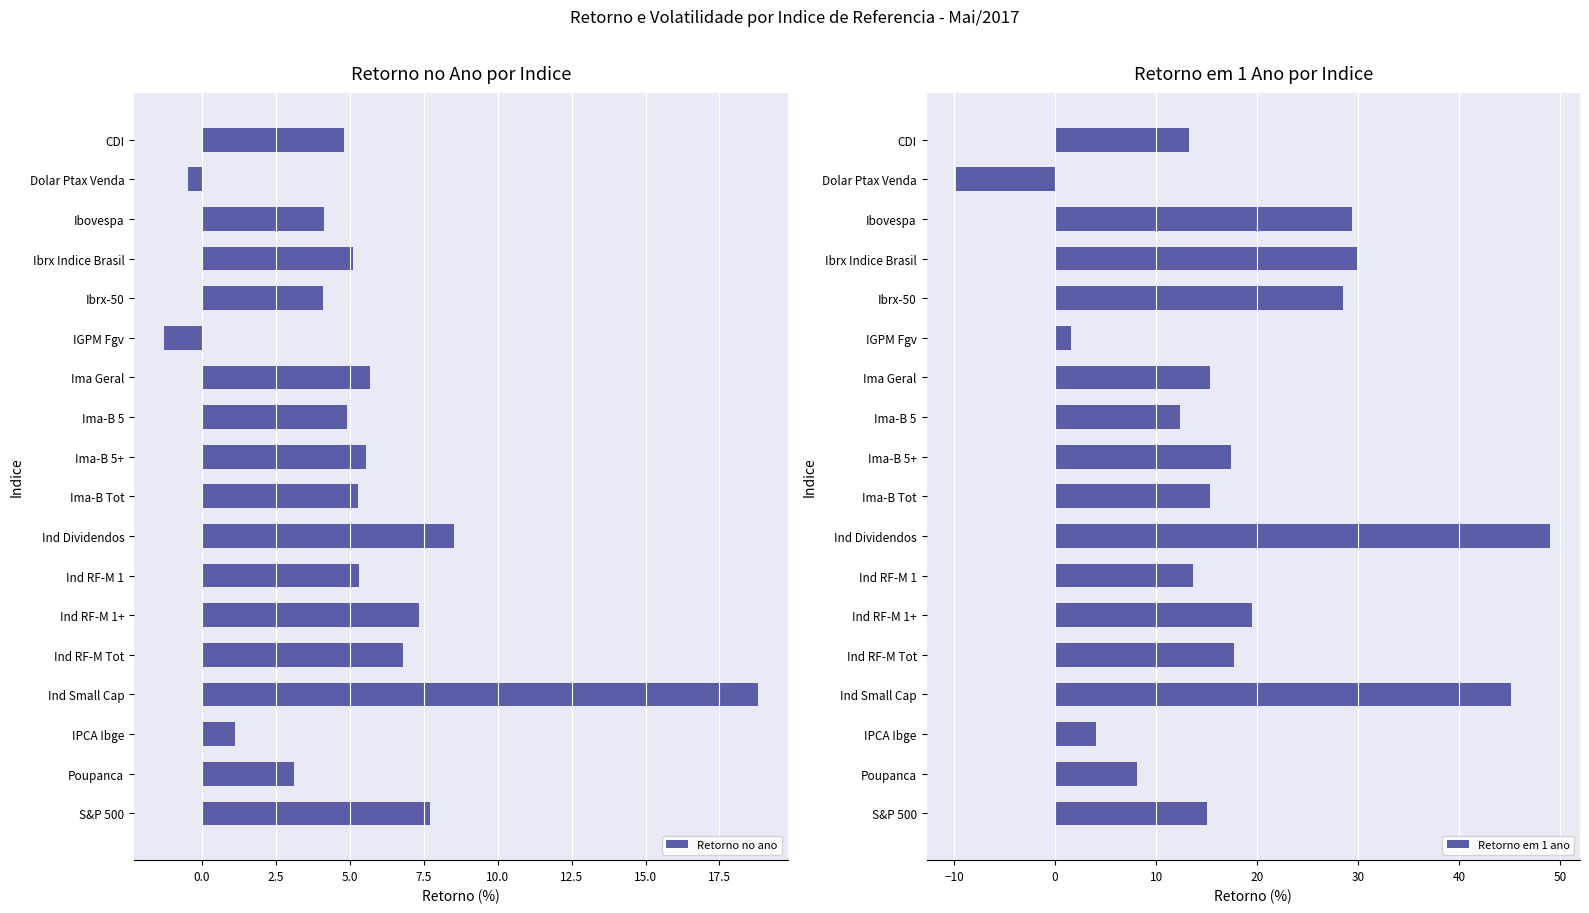

True or false: Retorno no ano has a value of -2.2 at IGPM Fgv.

False